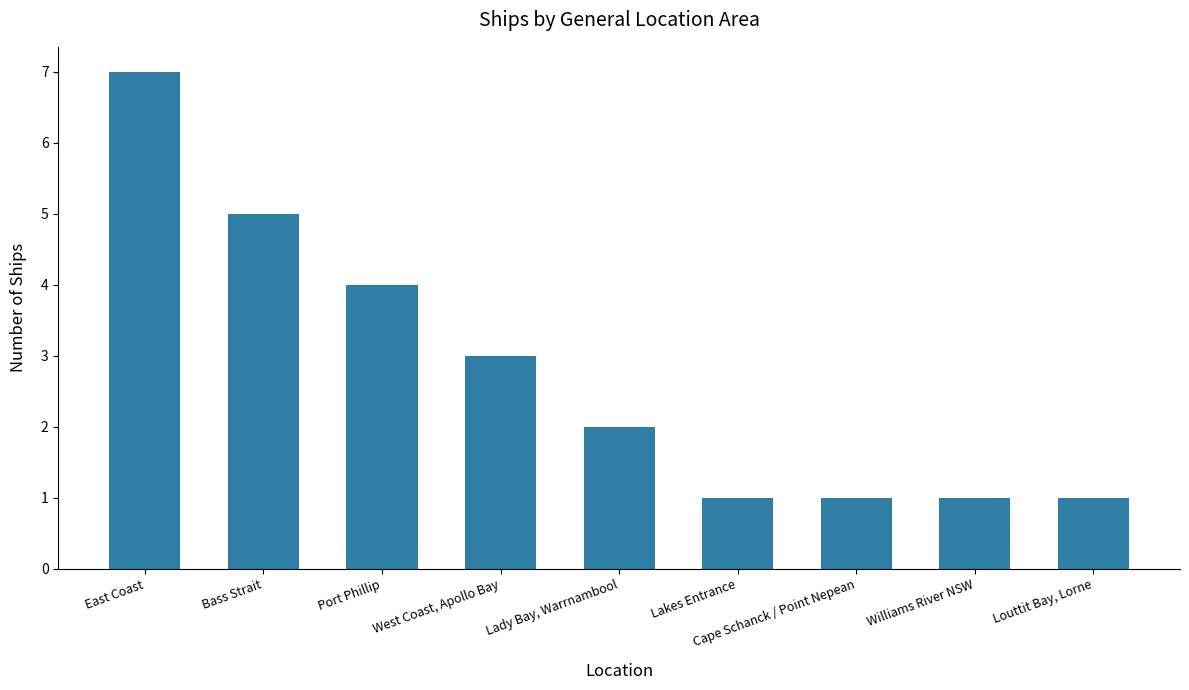

Where does the data first go above 2?

East Coast